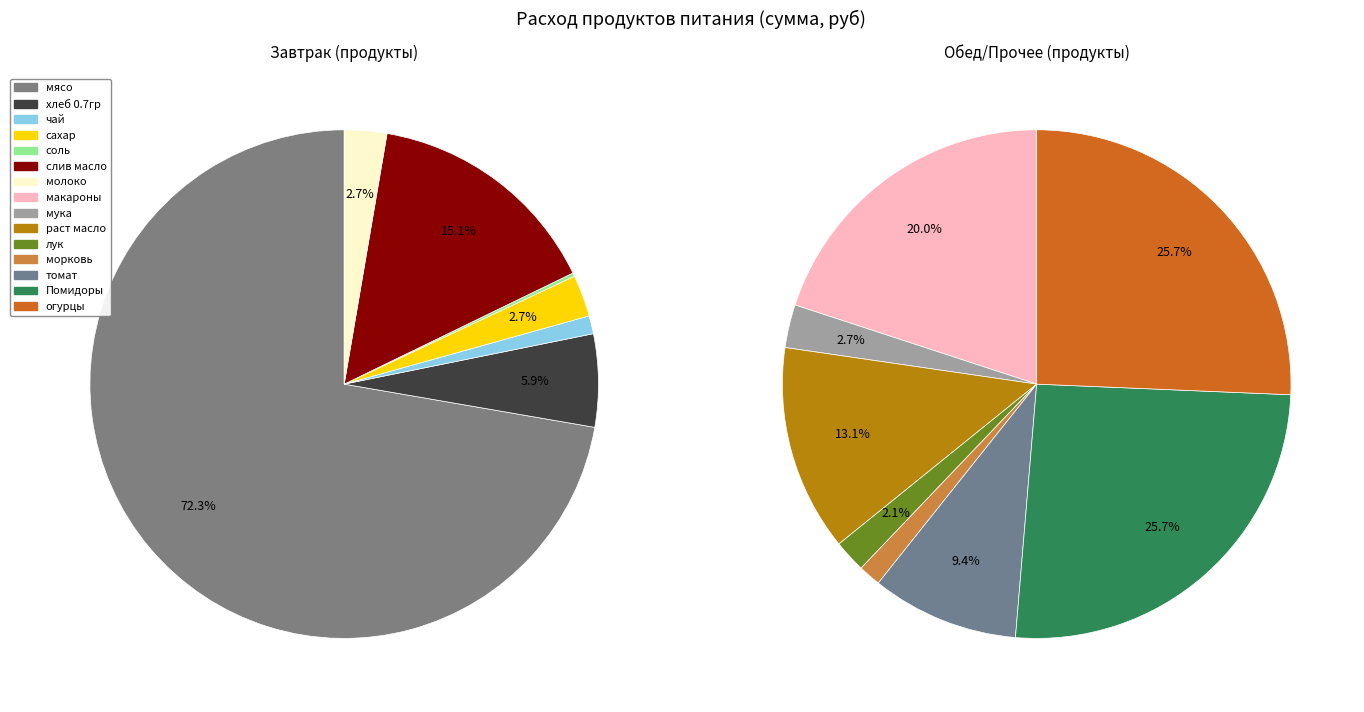

Count the number of slices in the pie.

15